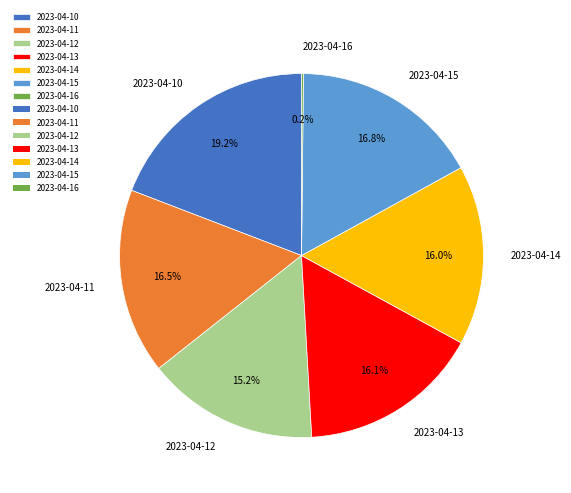

The 2023-04-11 slice represents 28% of the pie. True or false?

False